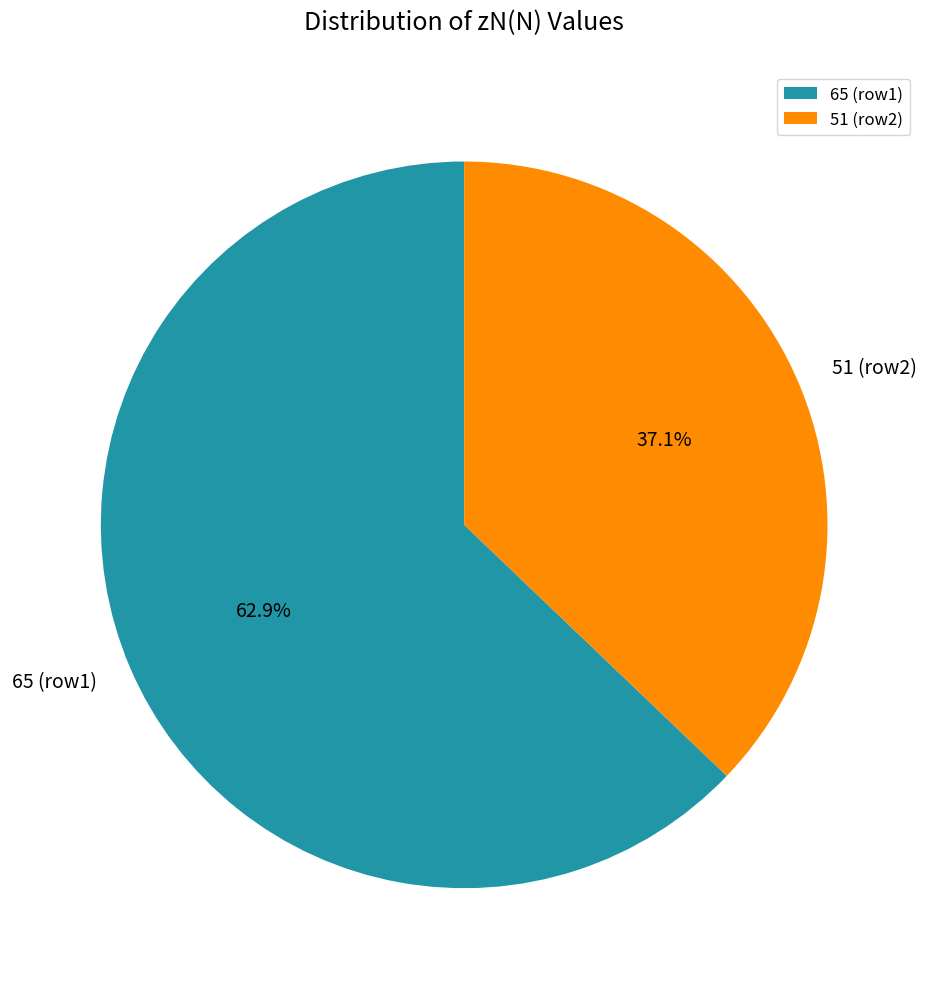

Is 51 the majority of the pie?

No